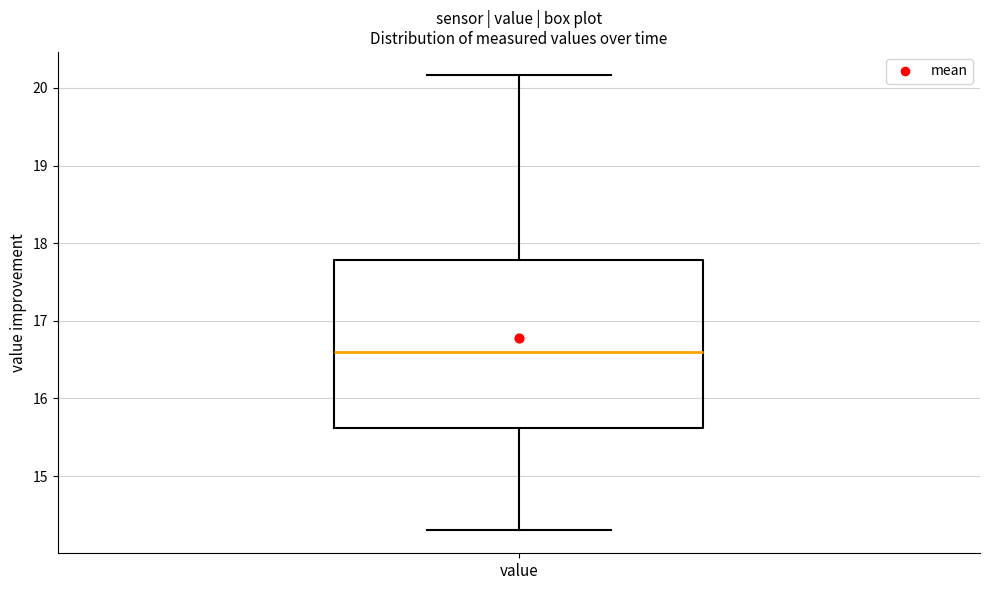

Transcribe this box plot: give where the median line is, the range the box spans, and where the two whiskers end, as read against the y-axis. The values are not printed on the chart, so give them approximately, as read against the axis.

median 16.6, box 15.6 to 17.8, whiskers 14.3 to 20.2